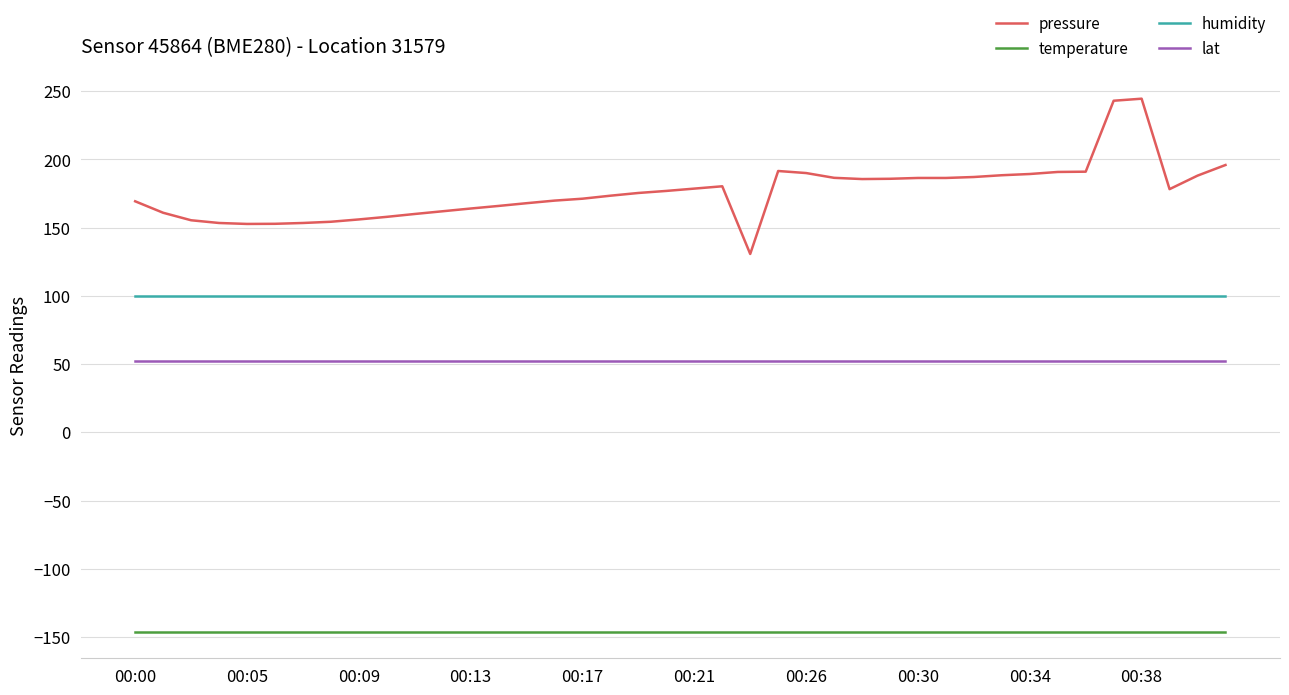

At how many categories does at least one series exceed 98?

40